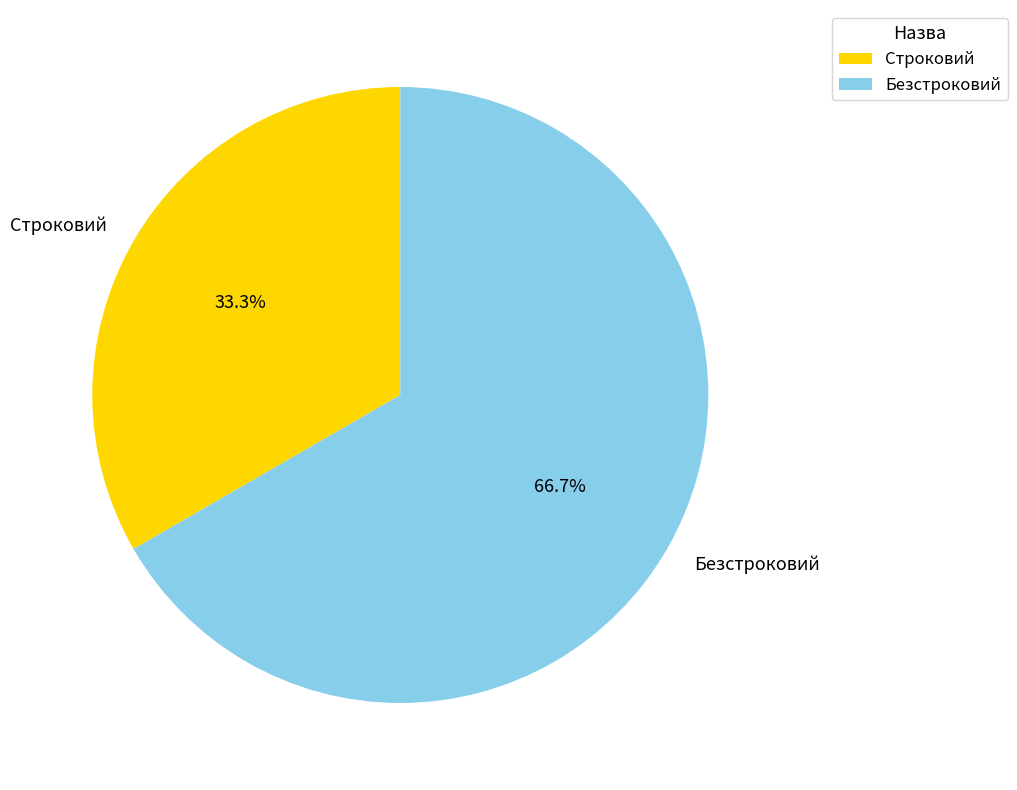

Does Строковий represent more than half of the total?

No